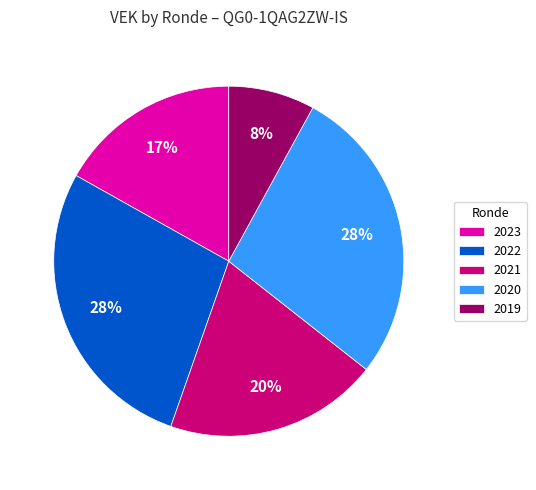

How many slices are in this pie chart?

5